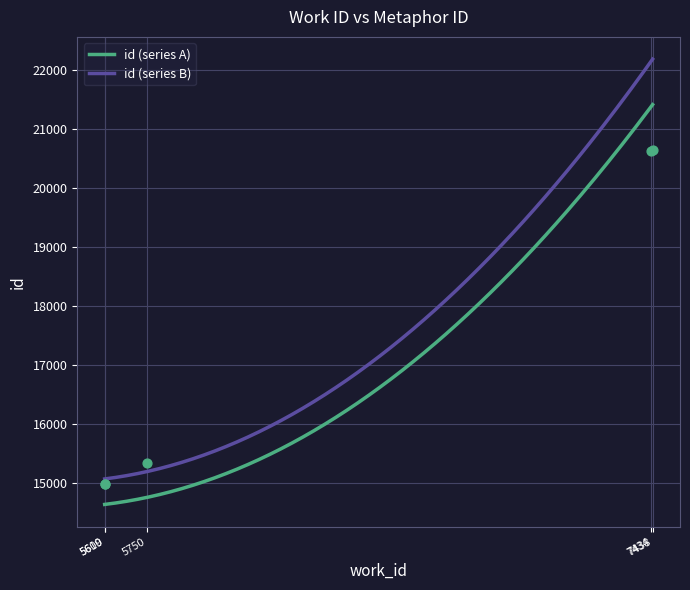

What is the change in value from 5750 to 7438?

+5301